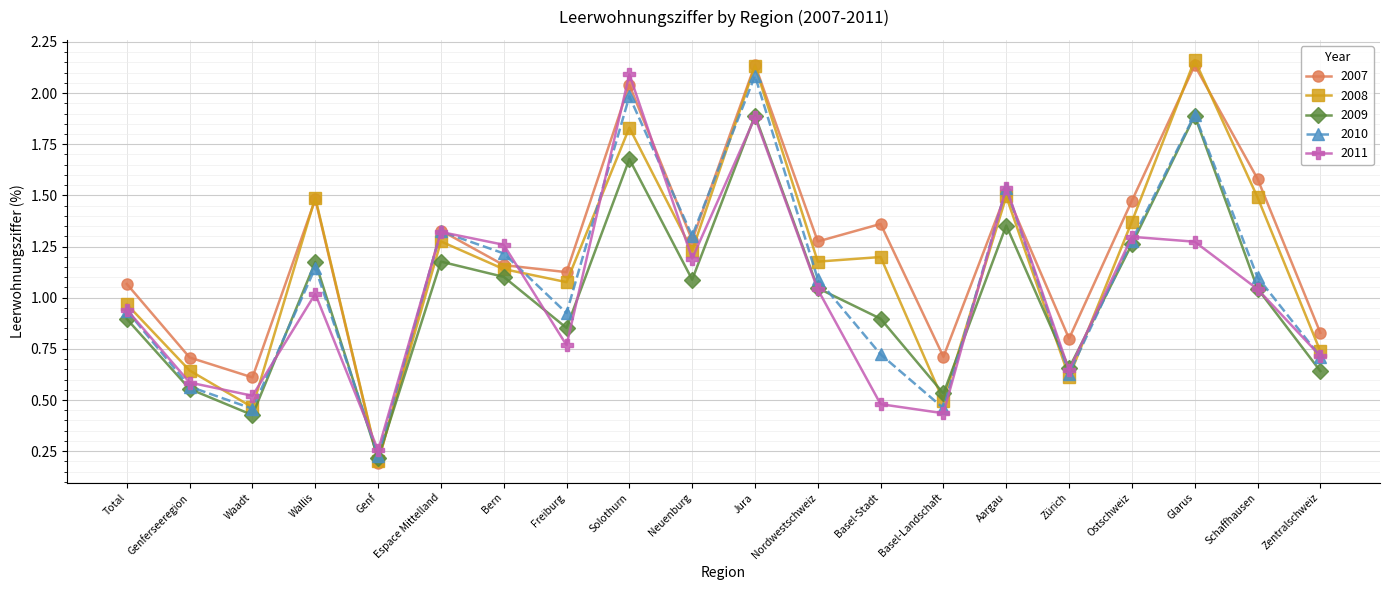

Which category has the lowest value in the 2011 series?

Genf